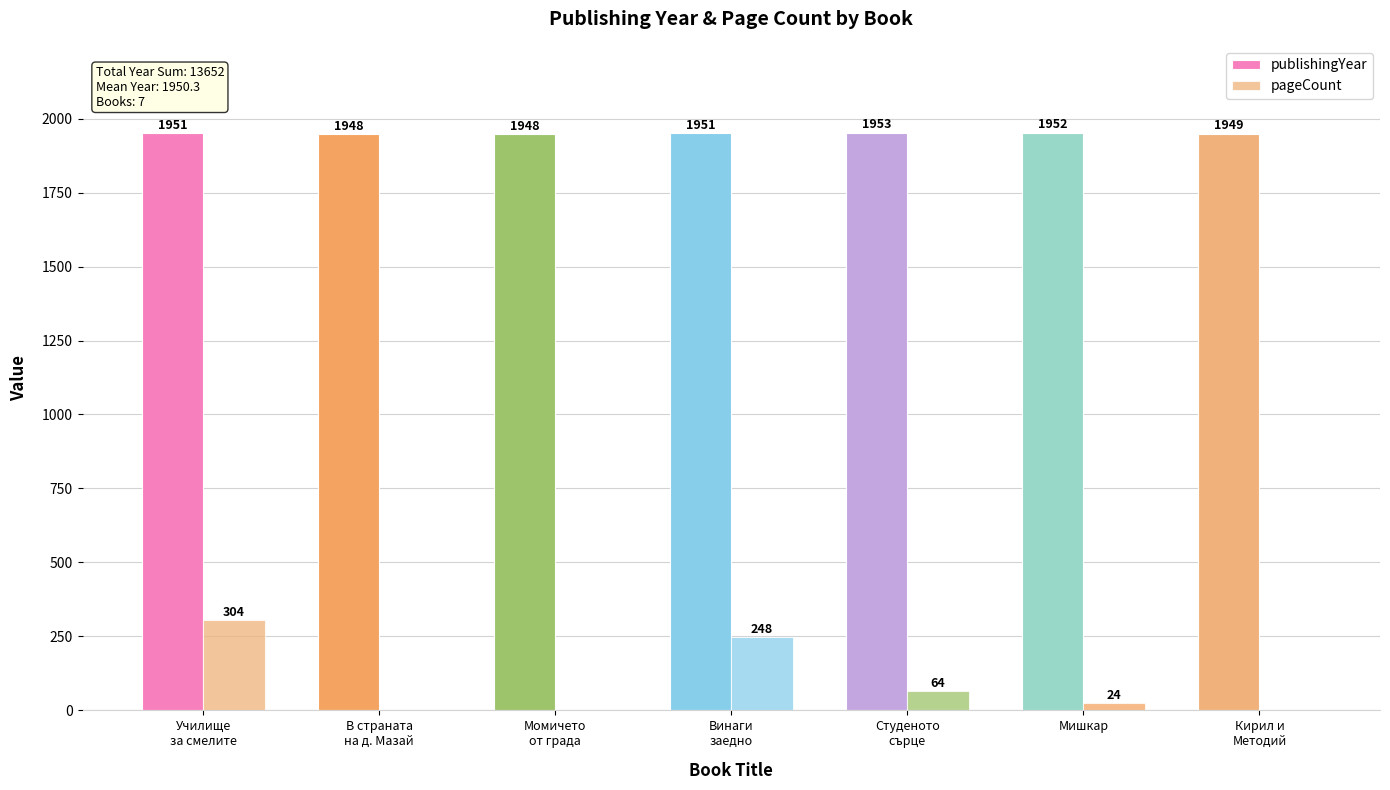

Which has a higher value, Училище
за смелите or Кирил и
Методий?

Училище
за смелите